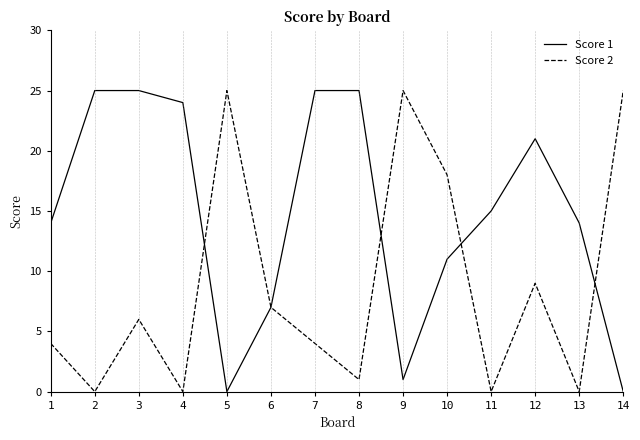

What is the approximate value of Score 1 at 13?

14